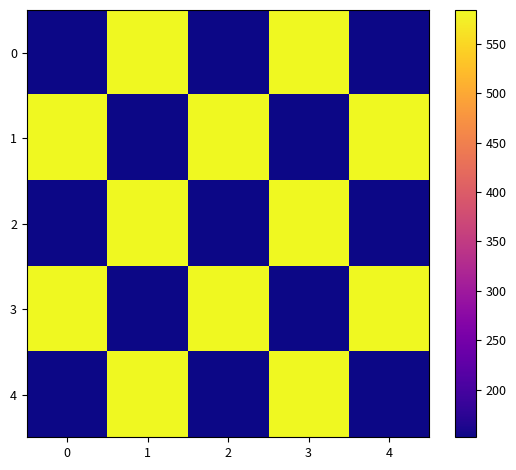

List the series in order of their peak value, highest first.

0, 1, 2, 3, 4